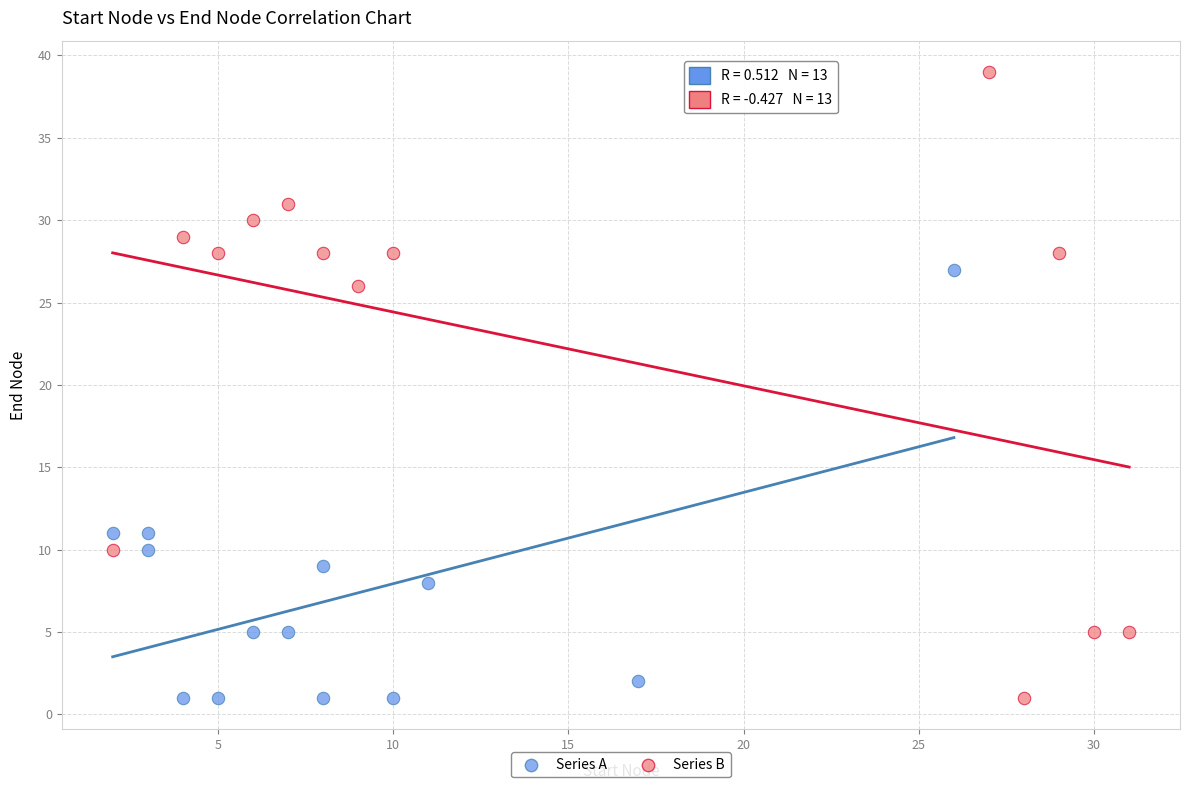

Which series contains the highest Y value?

Series B